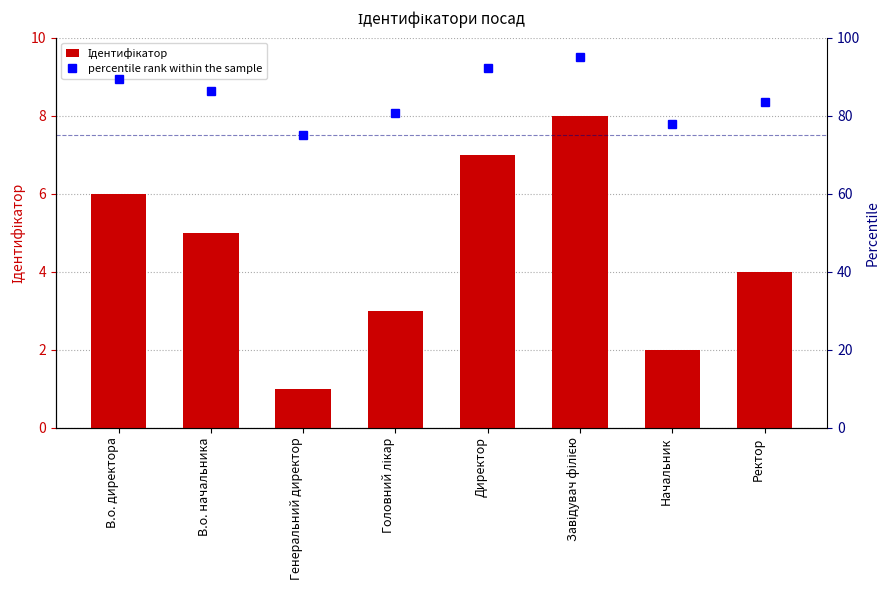

Does the chart contain stacked bars?

No